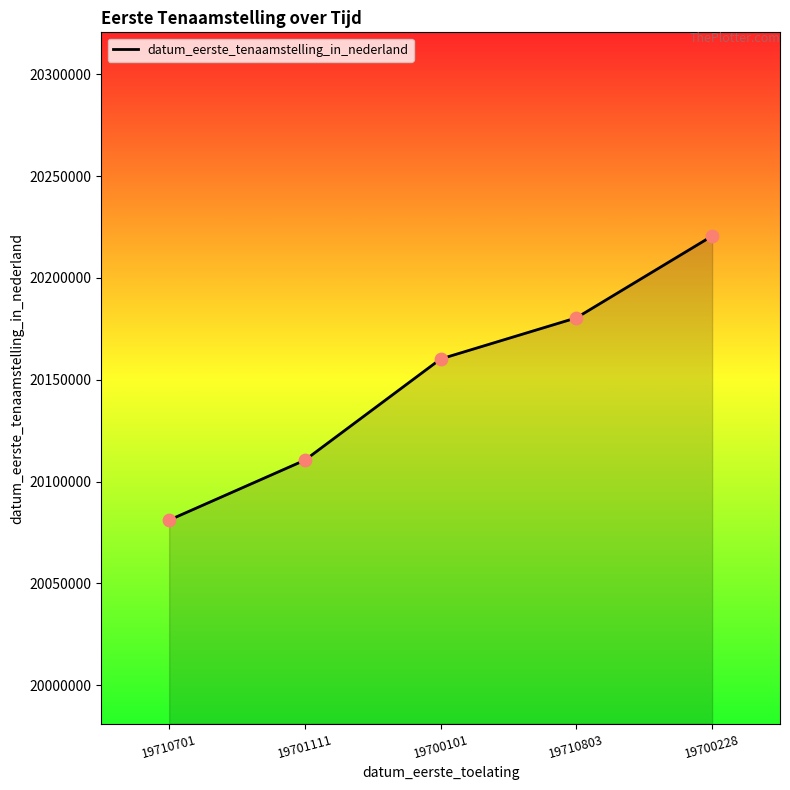

What is the ratio of the value at 19700101 to the value at 19700228?

1.0